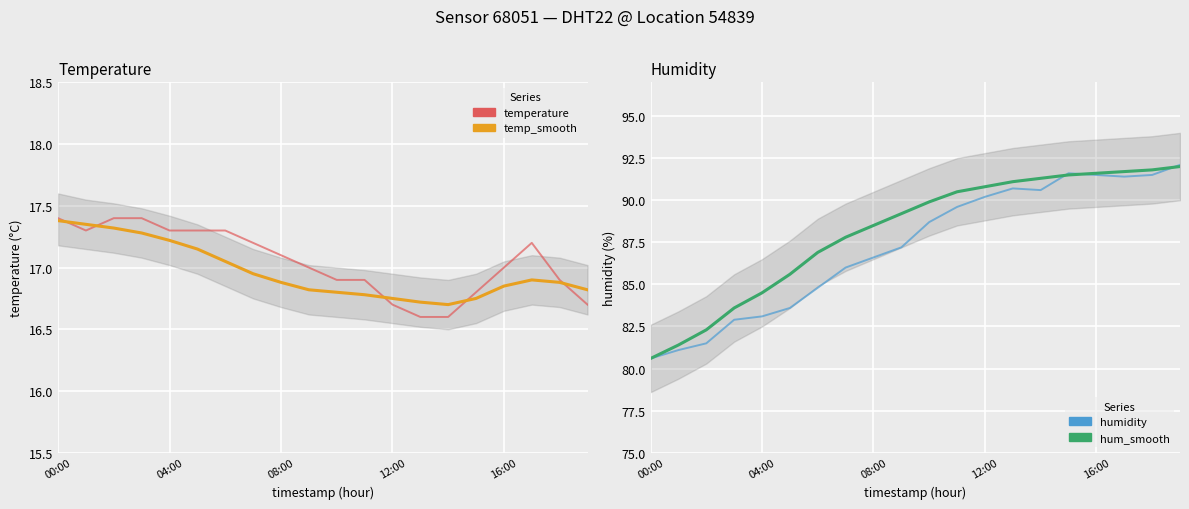

How many values in the hum_smooth series are below 89?

9